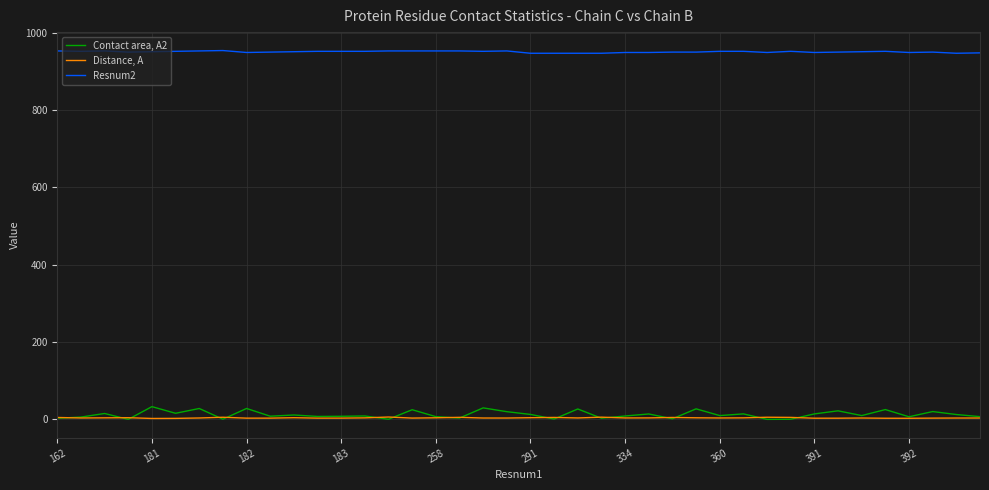

True or false: Resnum2 and Distance, A intersect in this chart.

False